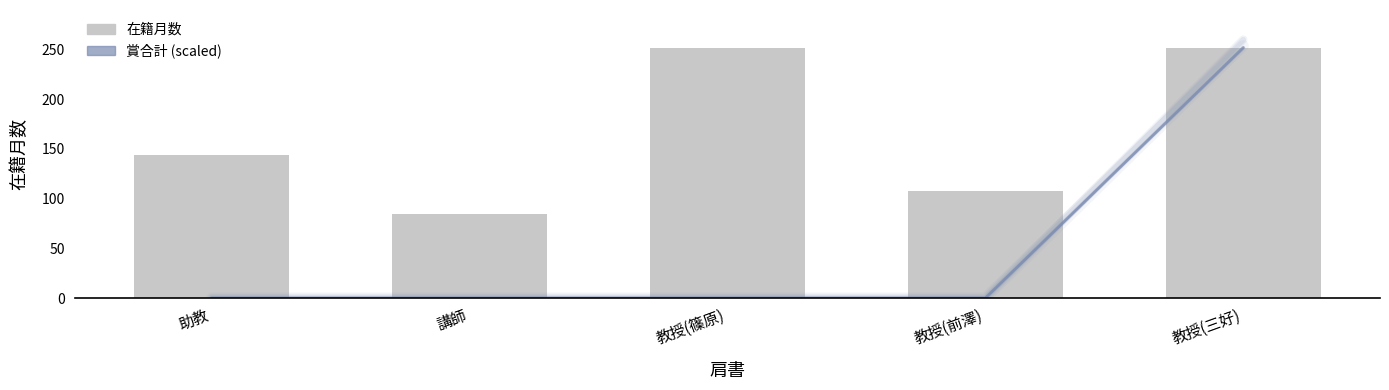

What is the label of the 5th bar from the right?

助教